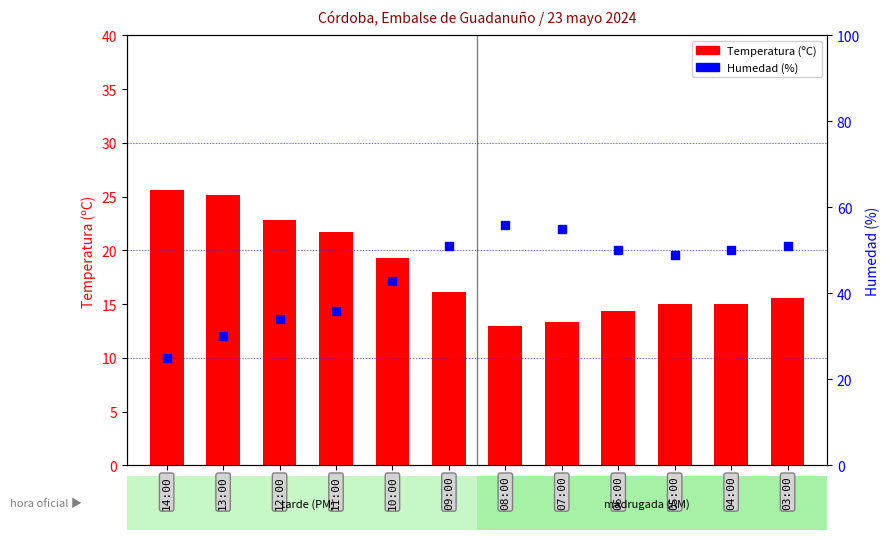

At how many categories does at least one series exceed 49?

6